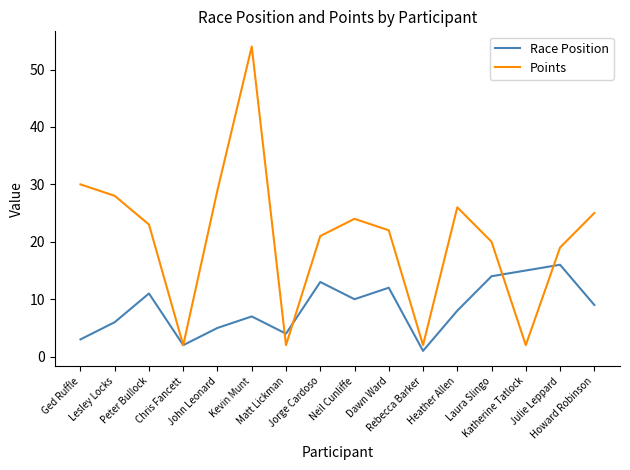

What is the minimum value shown in the chart?

1